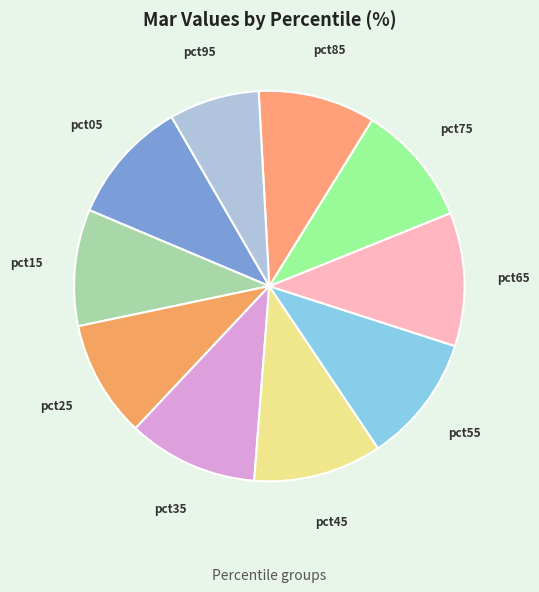

Which category has the smallest portion of the pie?

pct95